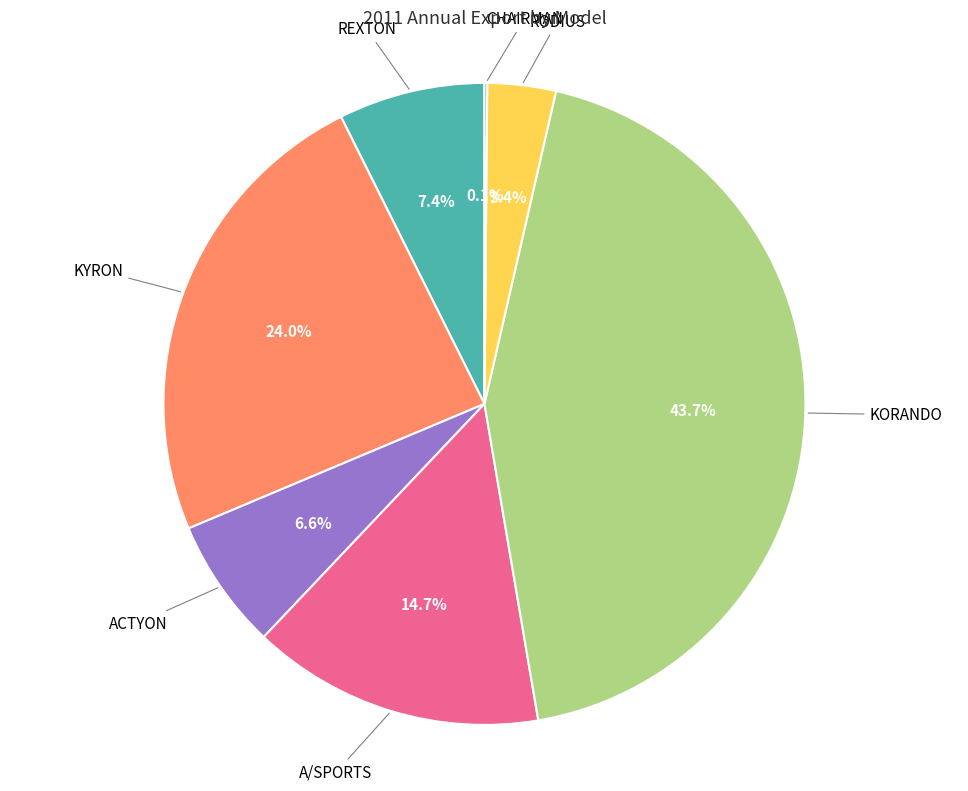

Is there a majority slice in this chart?

No